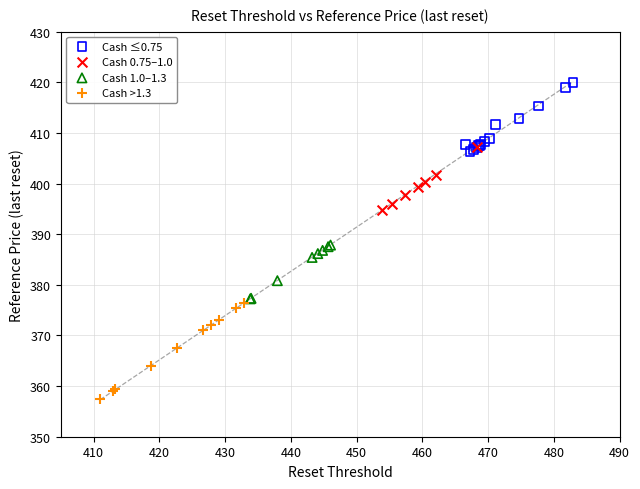

Which series contains the lowest Y value?

Cash >1.3